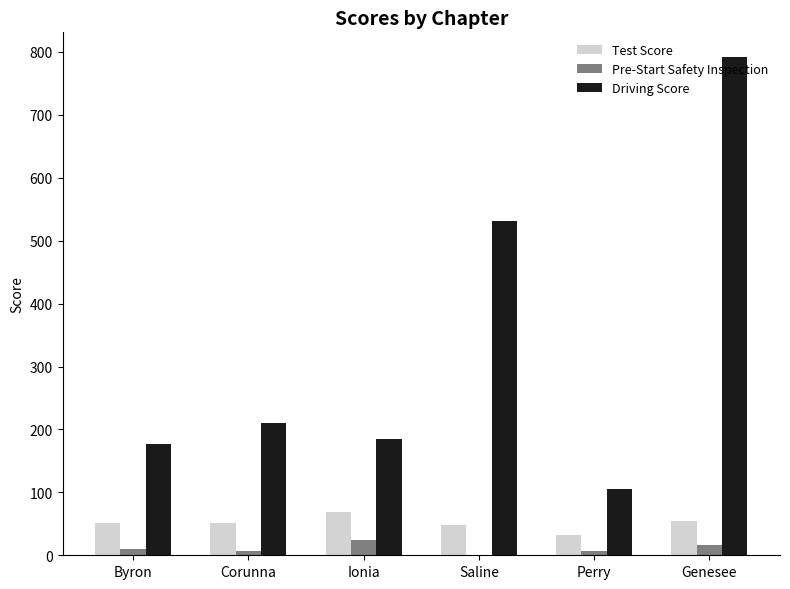

True or false: Test Score has a value of 114.2 at Ionia.

False